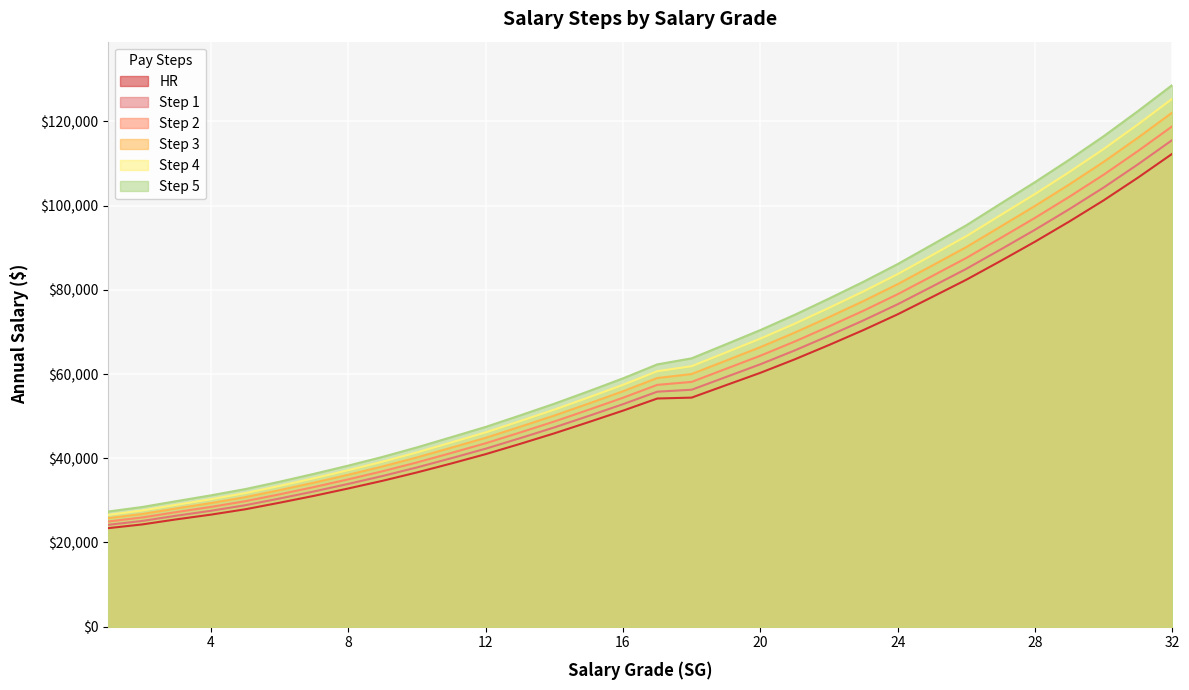

The Step 1 series shows 47947 at 8. True or false?

False